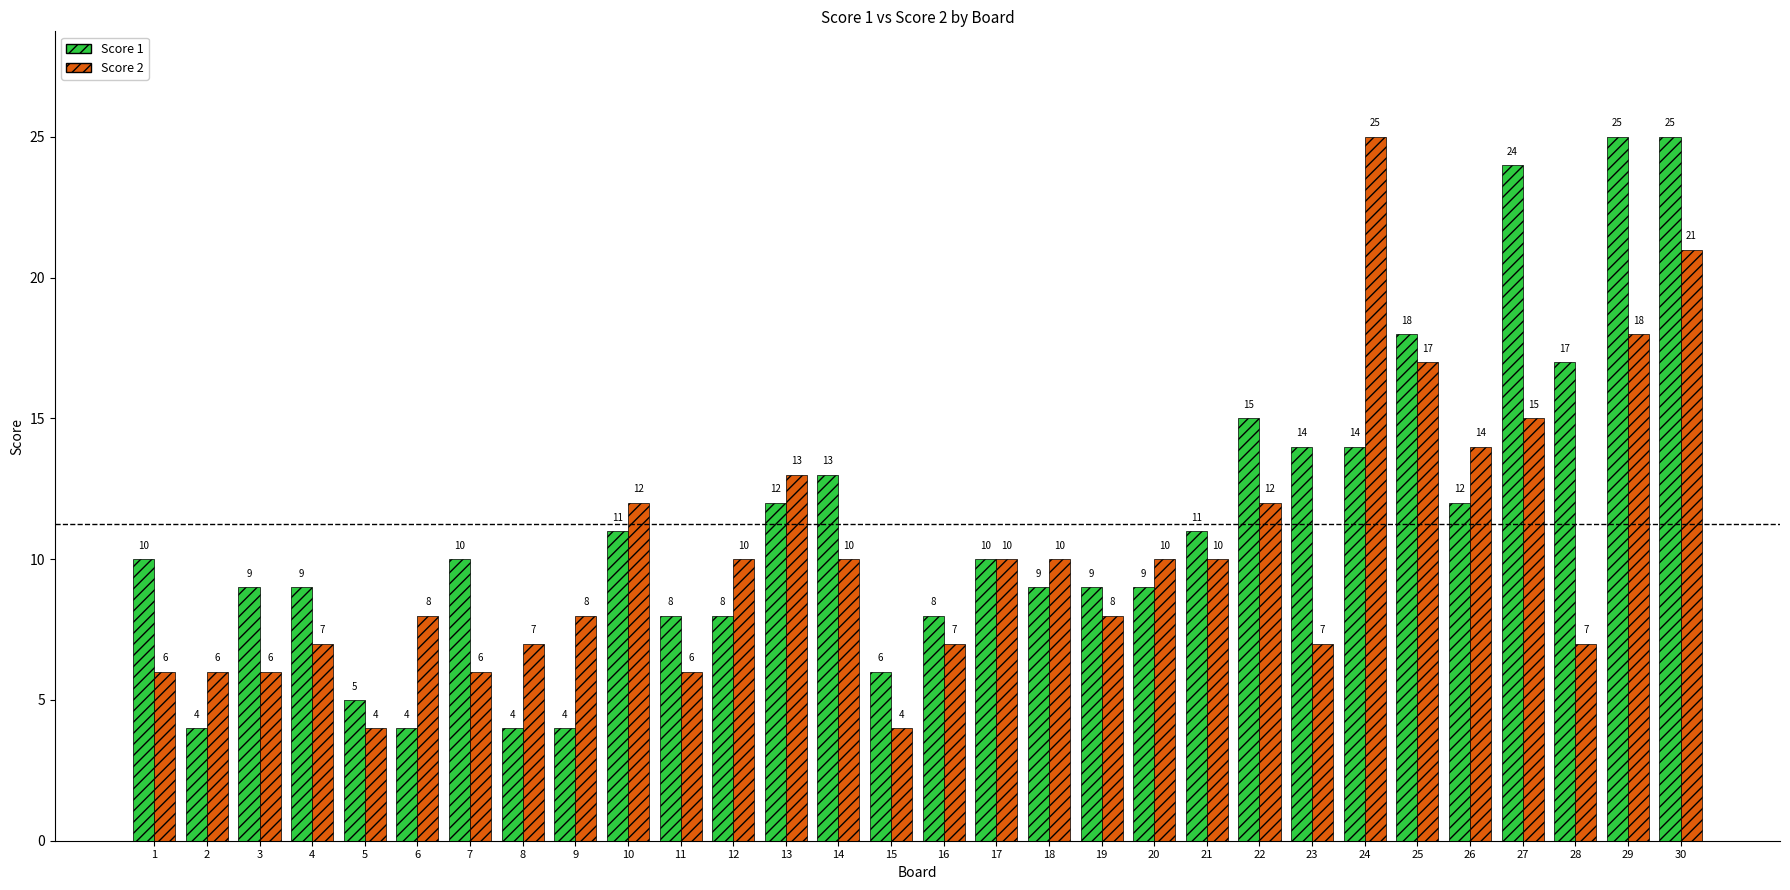

Is it true that Score 2 equals 8 at 7?

False